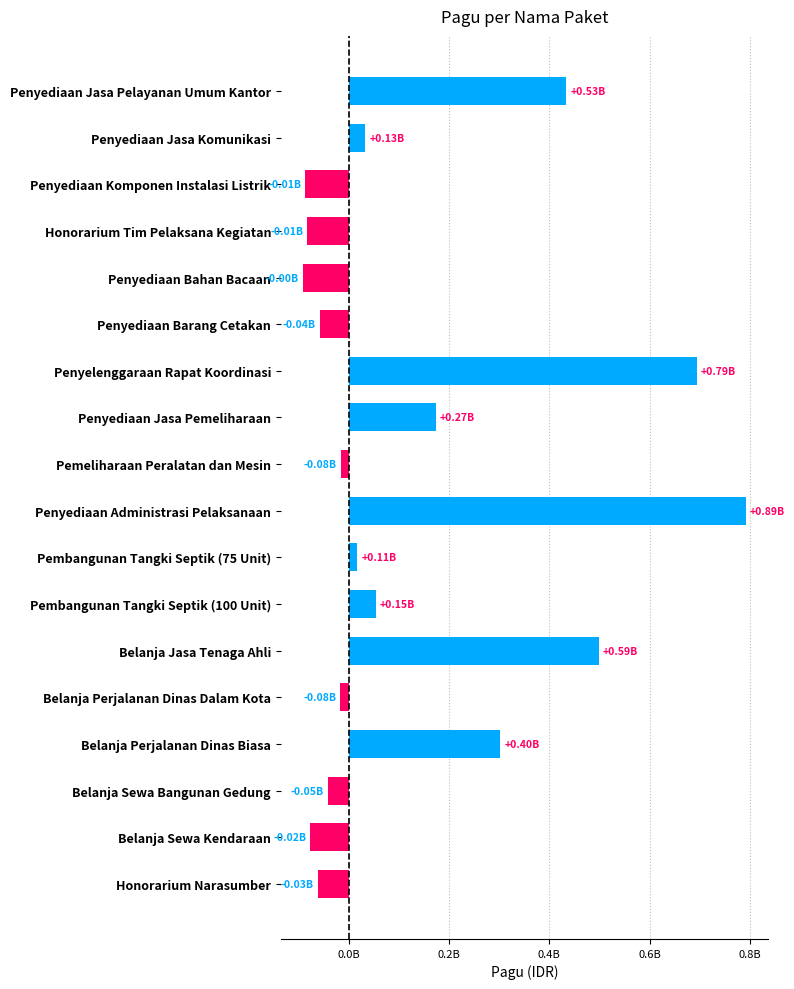

What is the difference between the second highest and second lowest values?

782548600